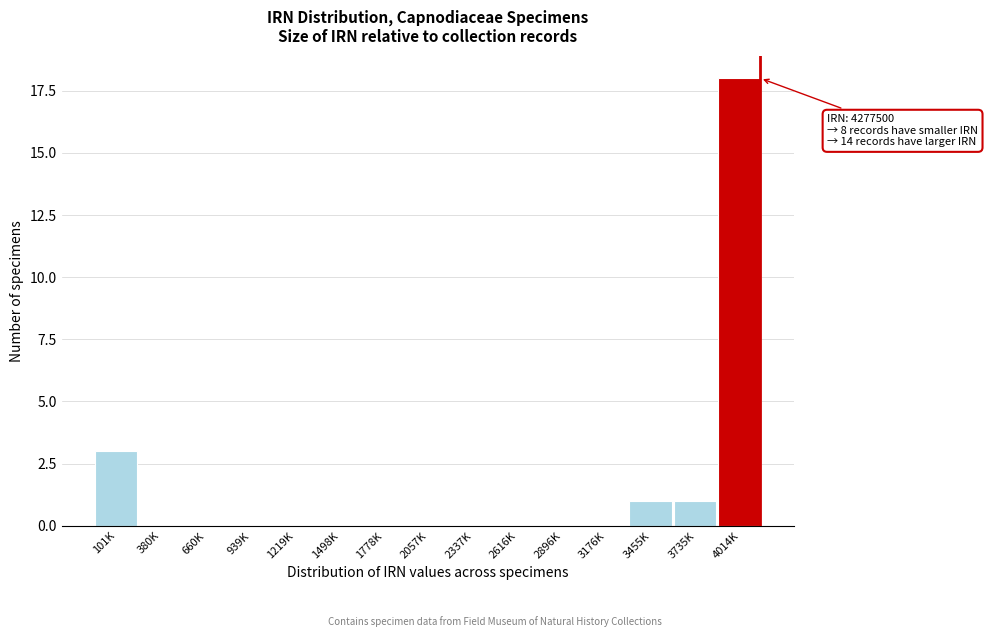

Reading left to right, what are all the values shown in this chart?

101K=3	380K=0	660K=0	939K=0	1219K=0	1498K=0	1778K=0	2057K=0	2337K=0	2616K=0	2896K=0	3176K=0	3455K=1	3735K=1	4014K=18